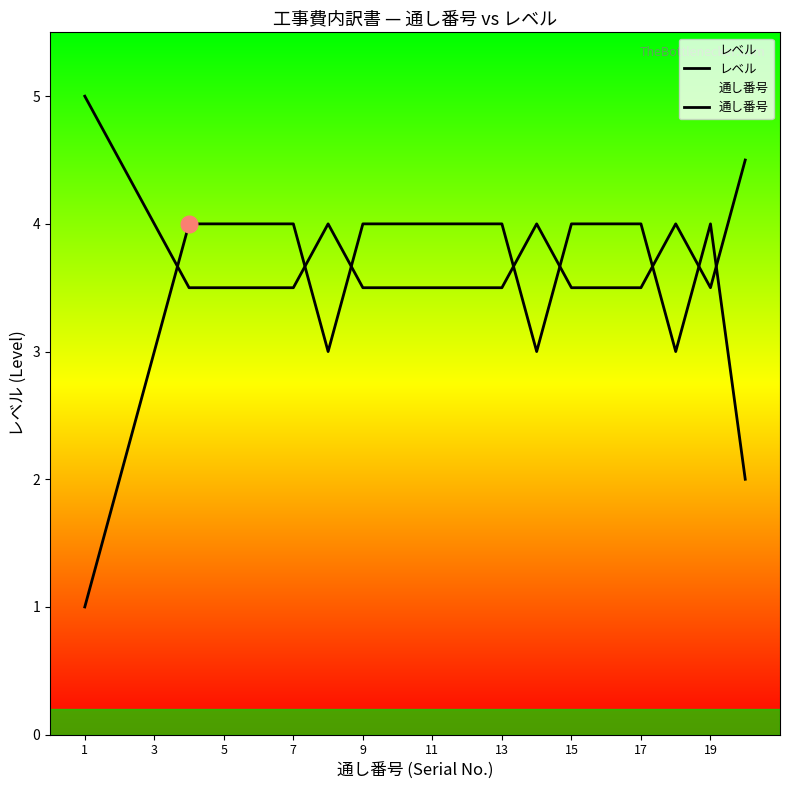

The value of レベル at 11 is 2.3. True or false?

False